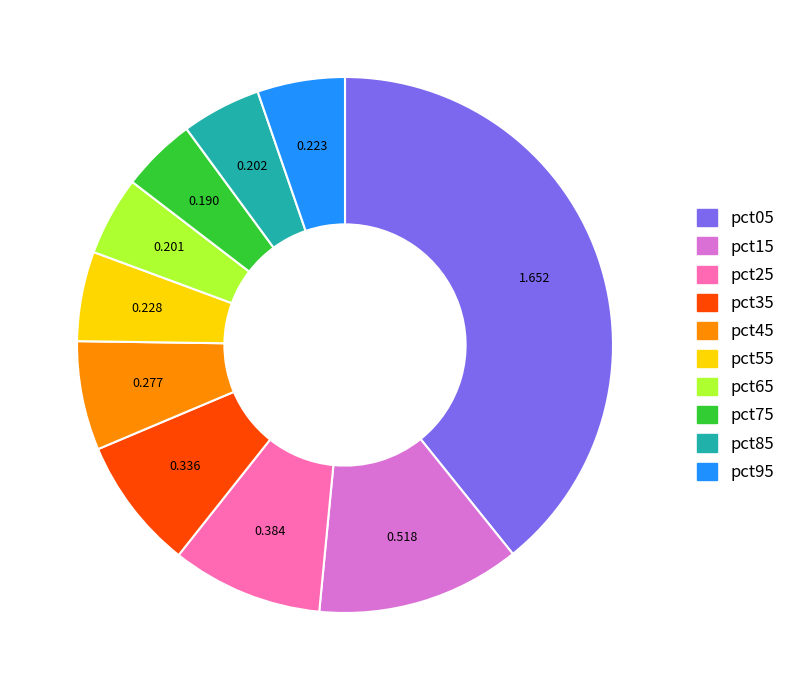

Is the sum of pct15 and pct35 greater than half?

No